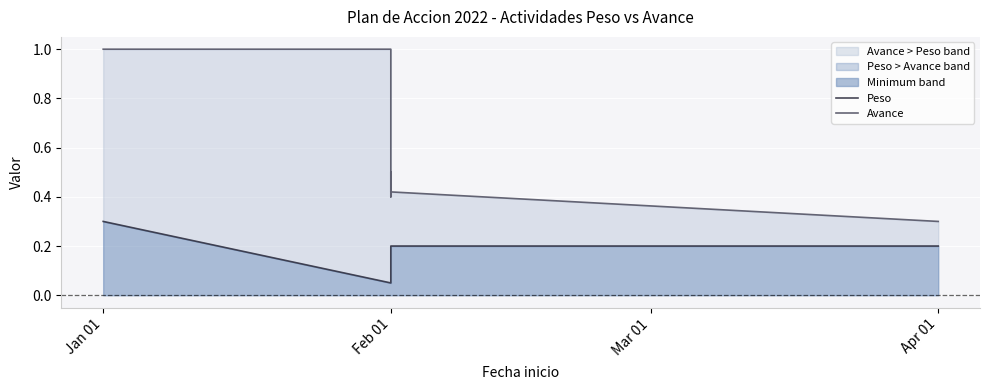

Rank the series at Feb 01 from lowest to highest value.

Peso, Avance